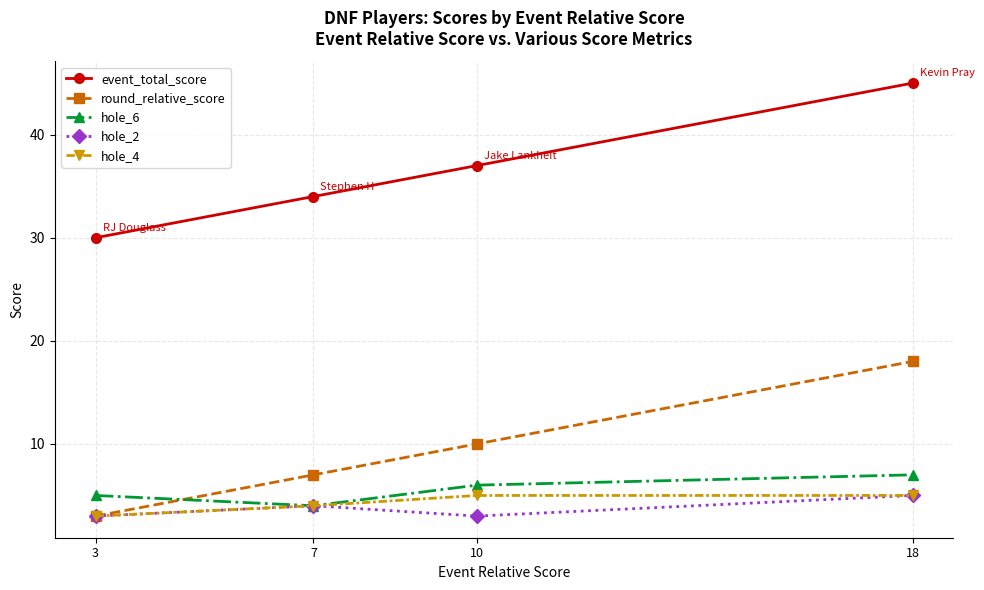

At which label does hole_6 reach its minimum?

7